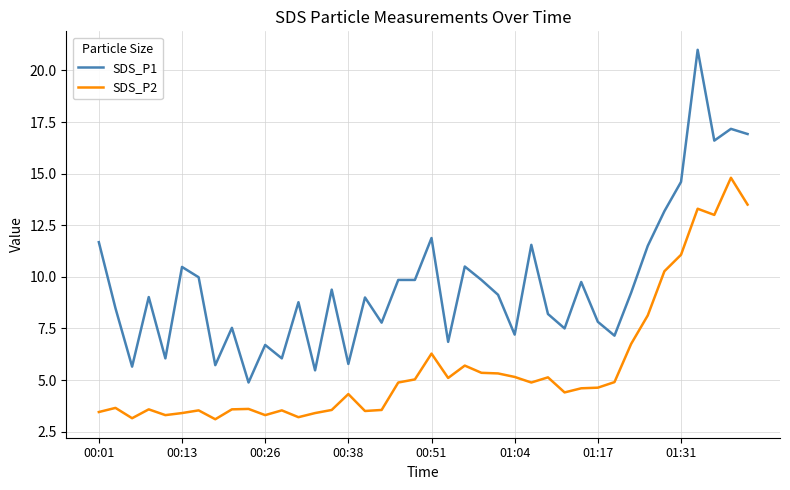

What is the difference between the maximum and minimum values in the SDS_P2 series?

11.7